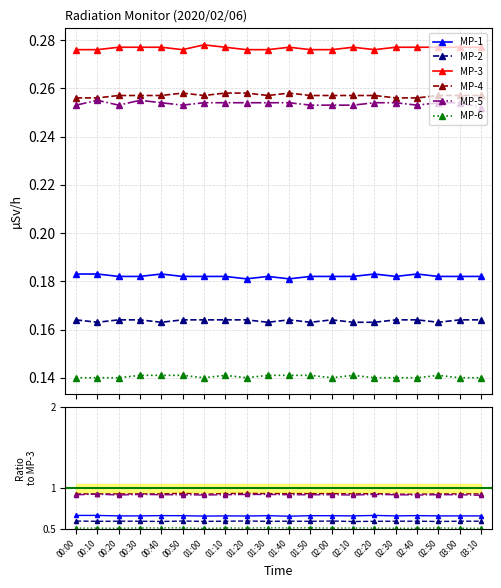

What is the label of the 5th point from the left?

00:40